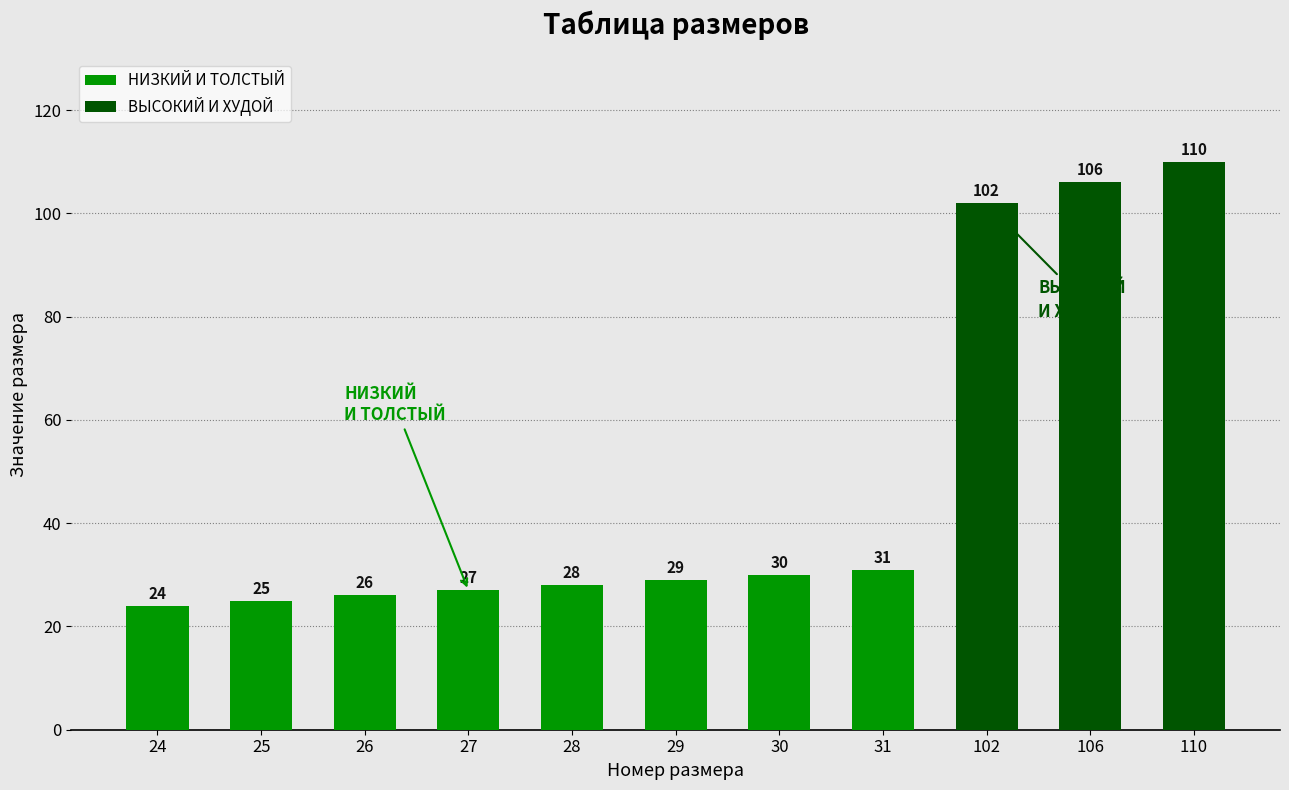

How many НИЗКИЙ И ТОЛСТЫЙ values are between 26 and 30?

5